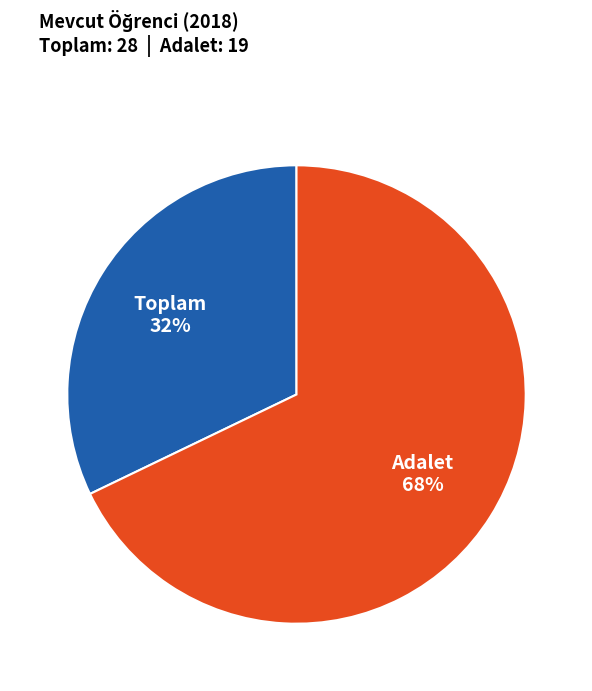

How many slices are in this pie chart?

2